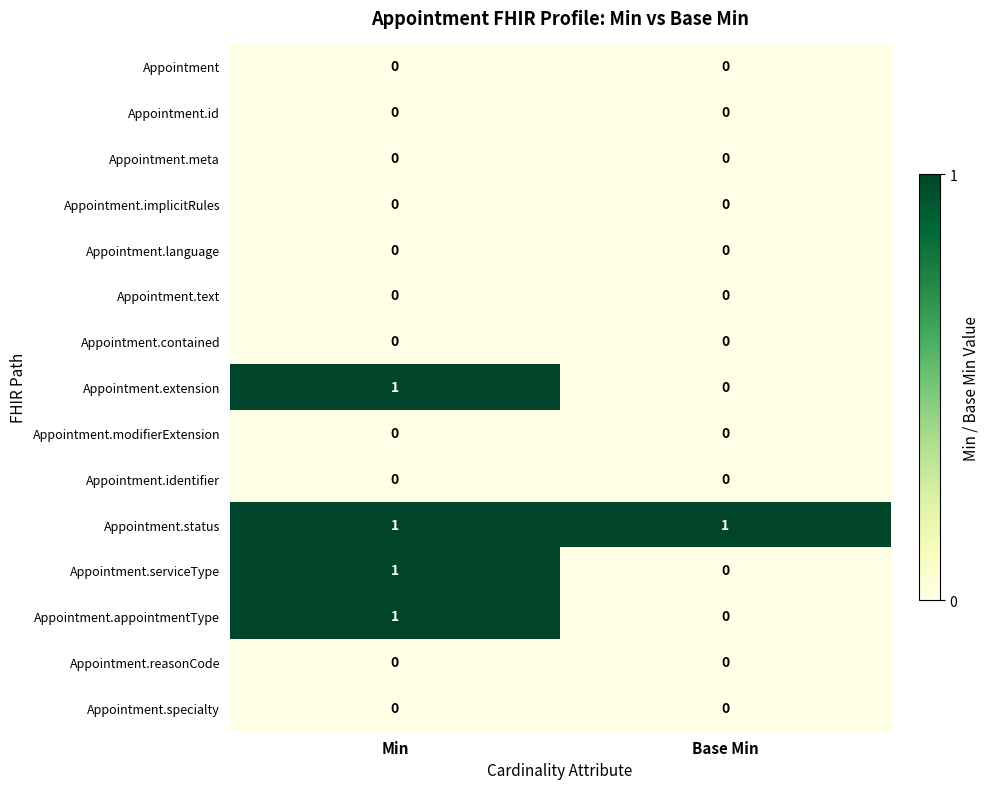

Which series has the largest total across all categories?

Appointment.status